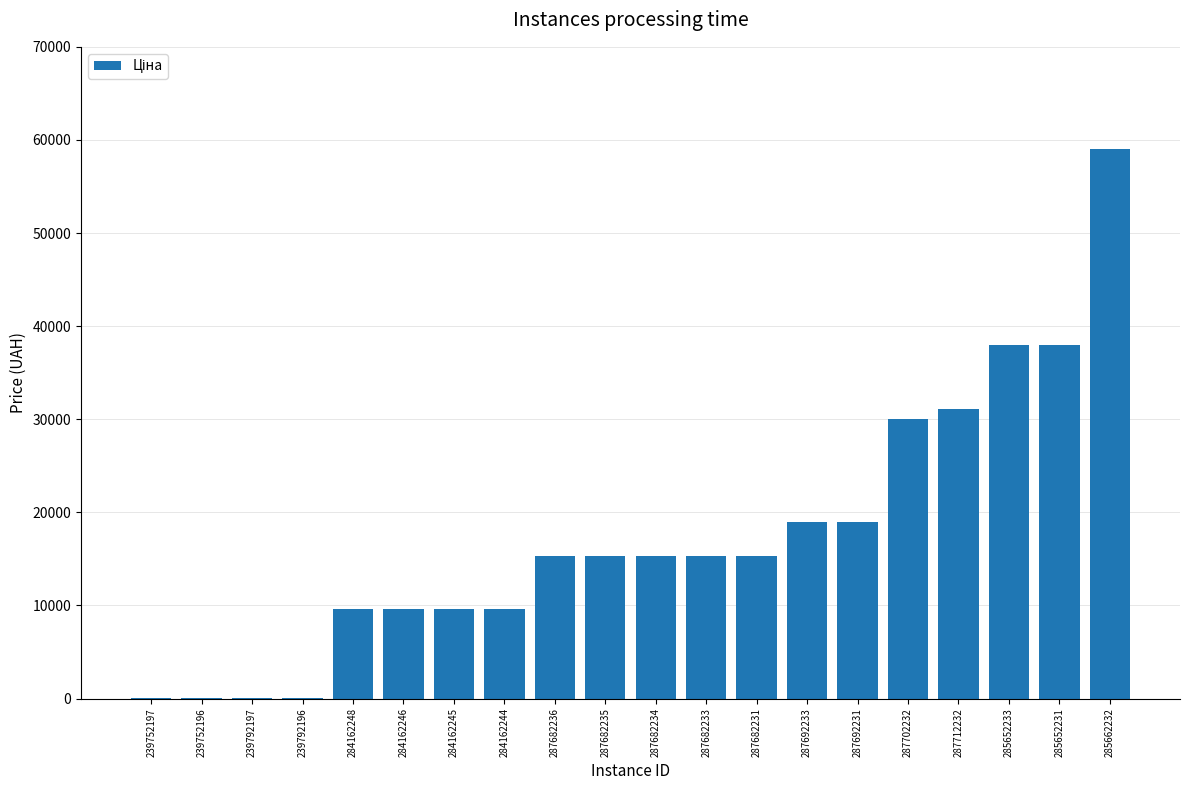

Does the chart contain stacked bars?

No